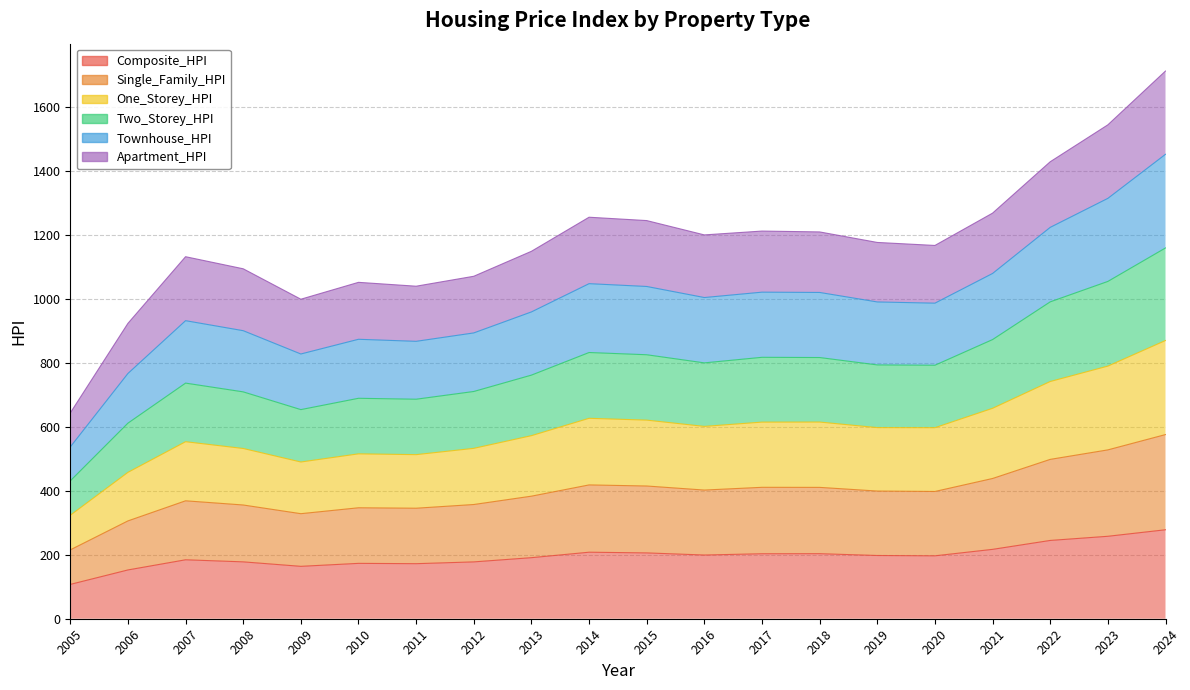

What is the difference between the highest and lowest values at 2022?

1184.6